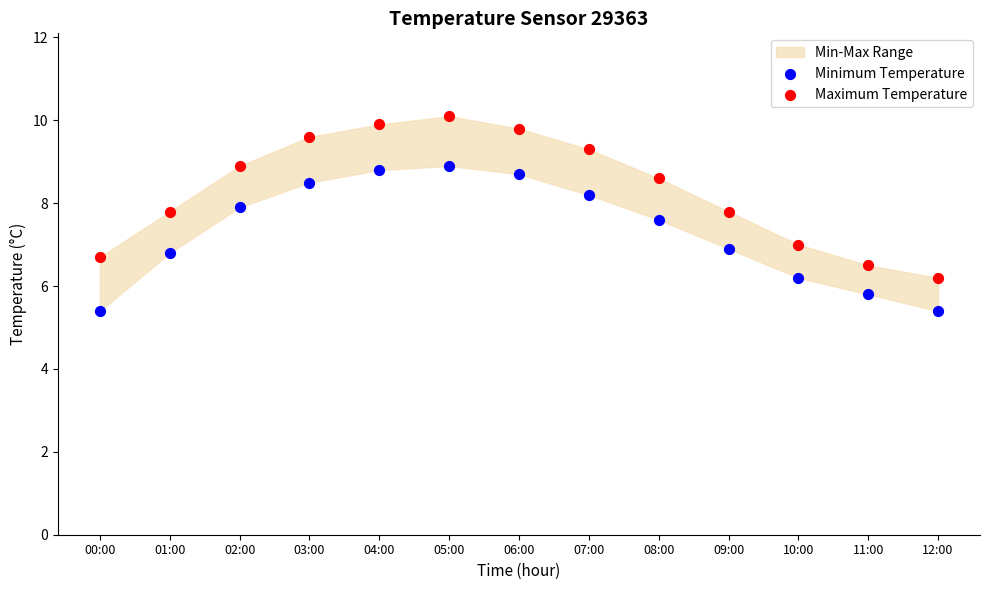

Which series contains the lowest Y value?

Minimum Temperature